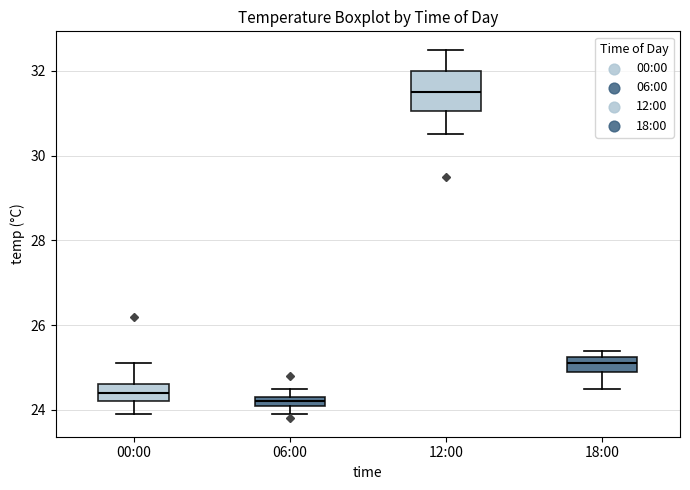

Where is the lower edge of the box for 18:00 on the y-axis? The values are not printed on the chart, so give them approximately, as read against the axis.

25.0